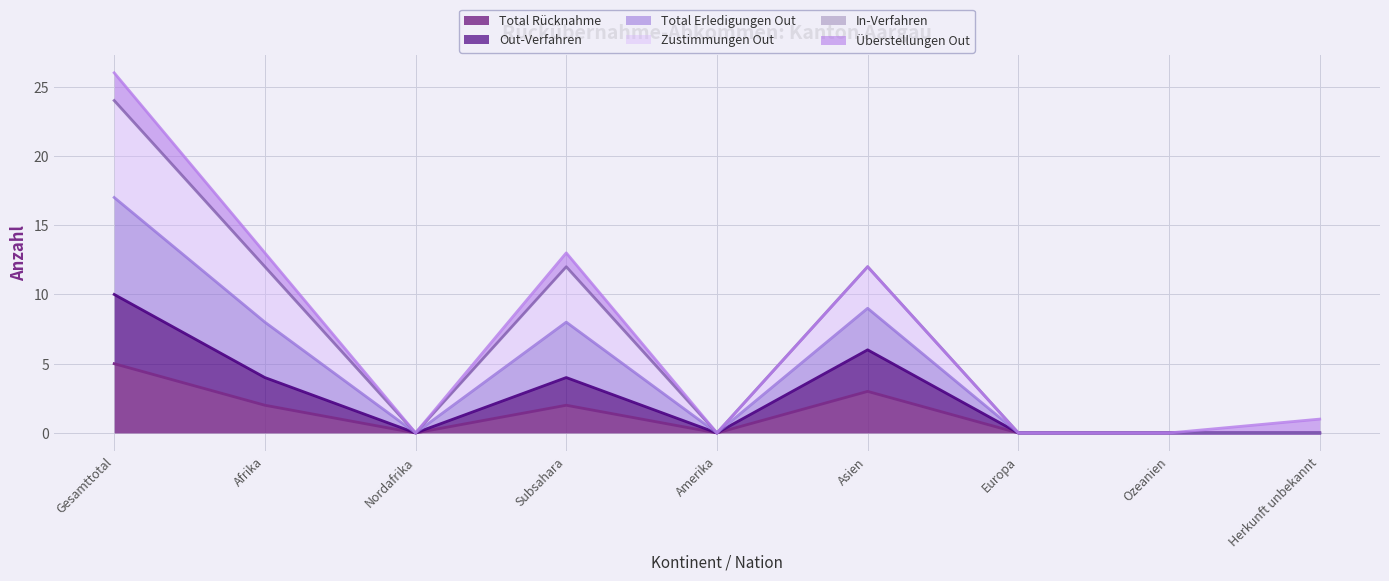

What is the label of the 3rd point from the left?

Nordafrika